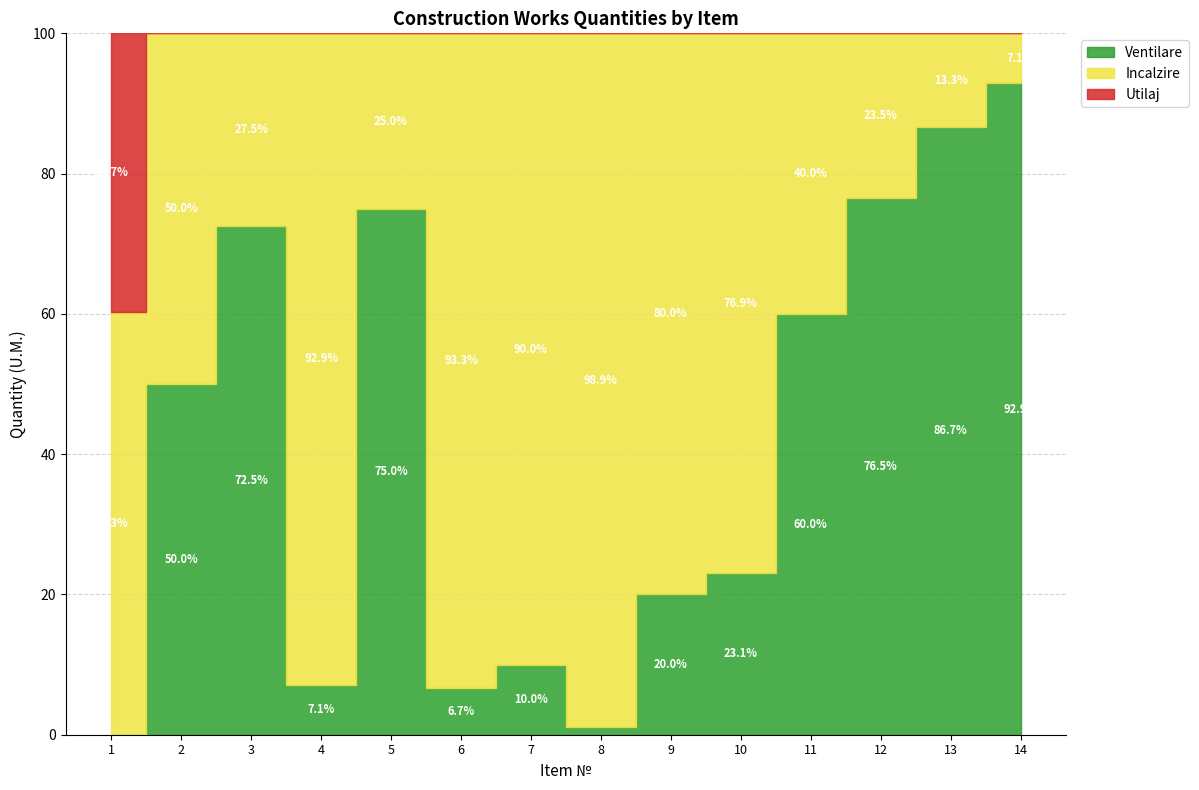

True or false: Incalzire and Utilaj cross at least once.

False